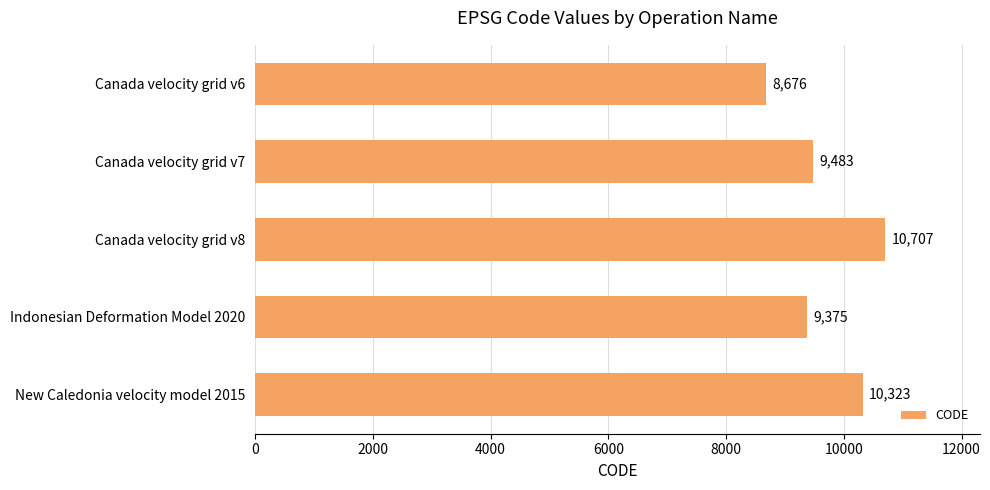

Reading top to bottom, transcribe all the data shown in this chart.

8676	9483	10707	9375	10323